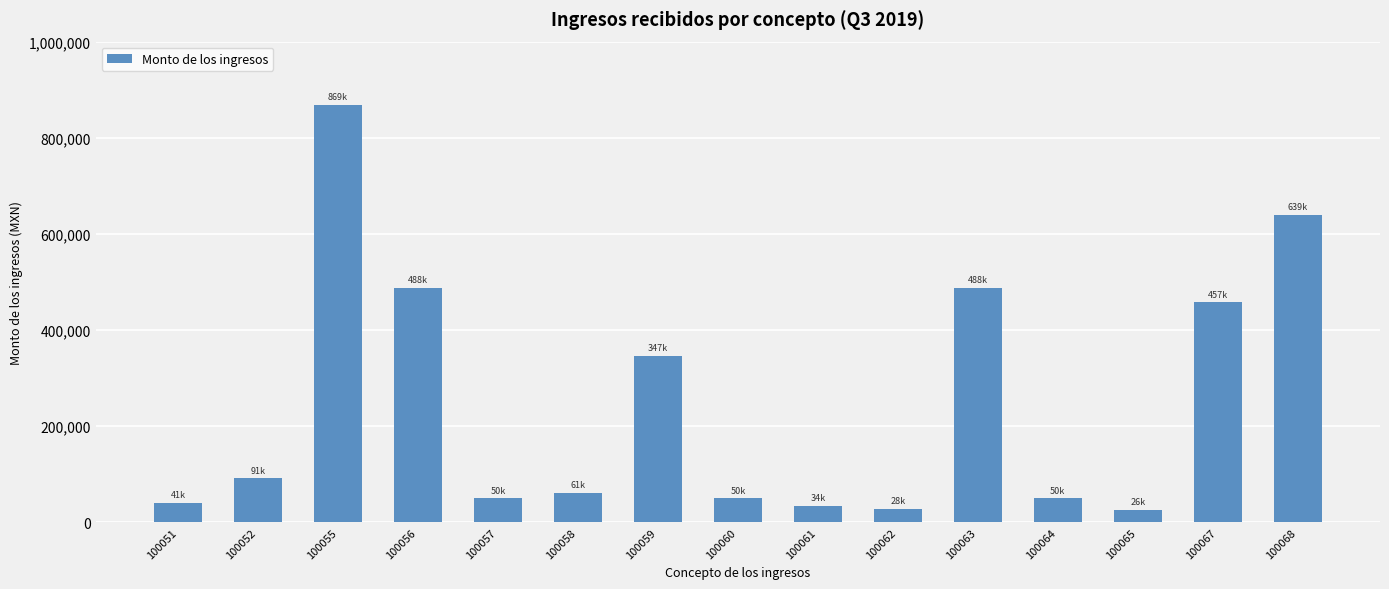

What is the difference between the maximum and minimum values?

842560.9